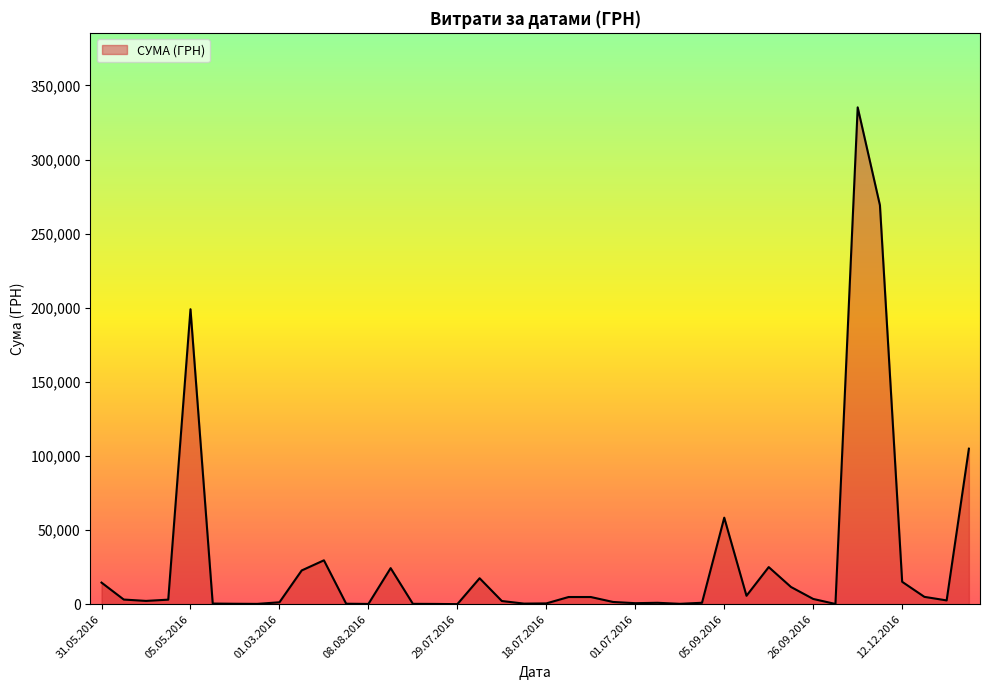

Does the chart display data point markers on the line(s)?

No